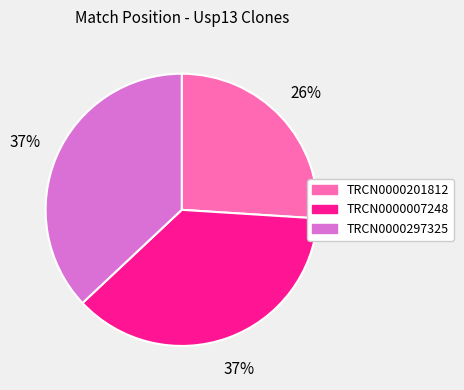

Is TRCN0000007248 the majority of the pie?

No